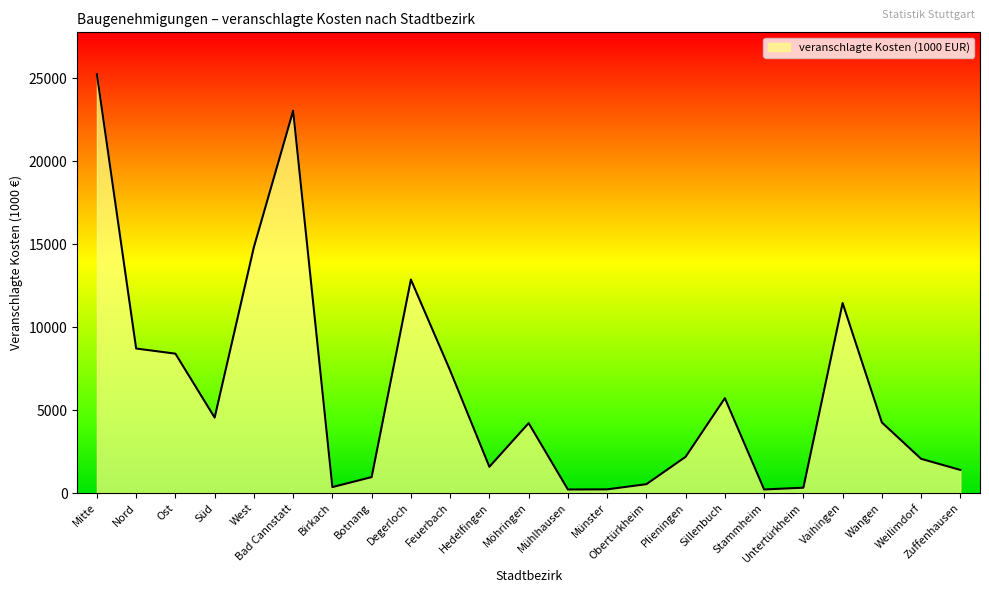

Does the chart have visible grid lines?

No